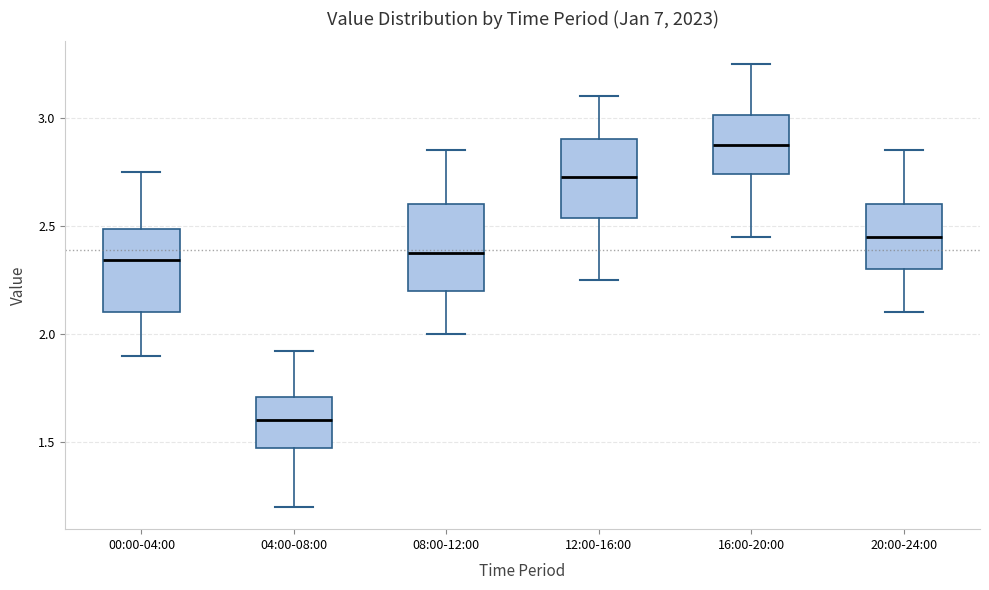

Which box's median line is the highest?

16:00-20:00